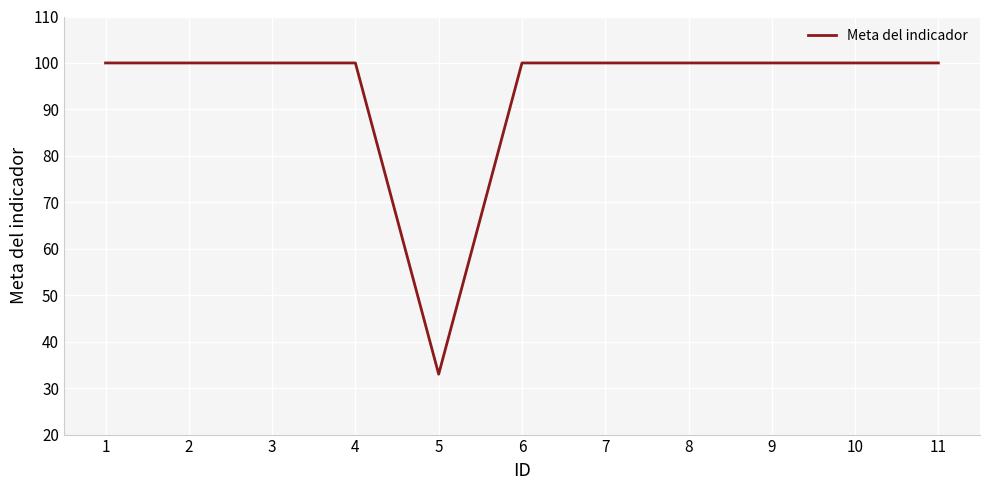

What is the change in value from 5 to 8?

+67